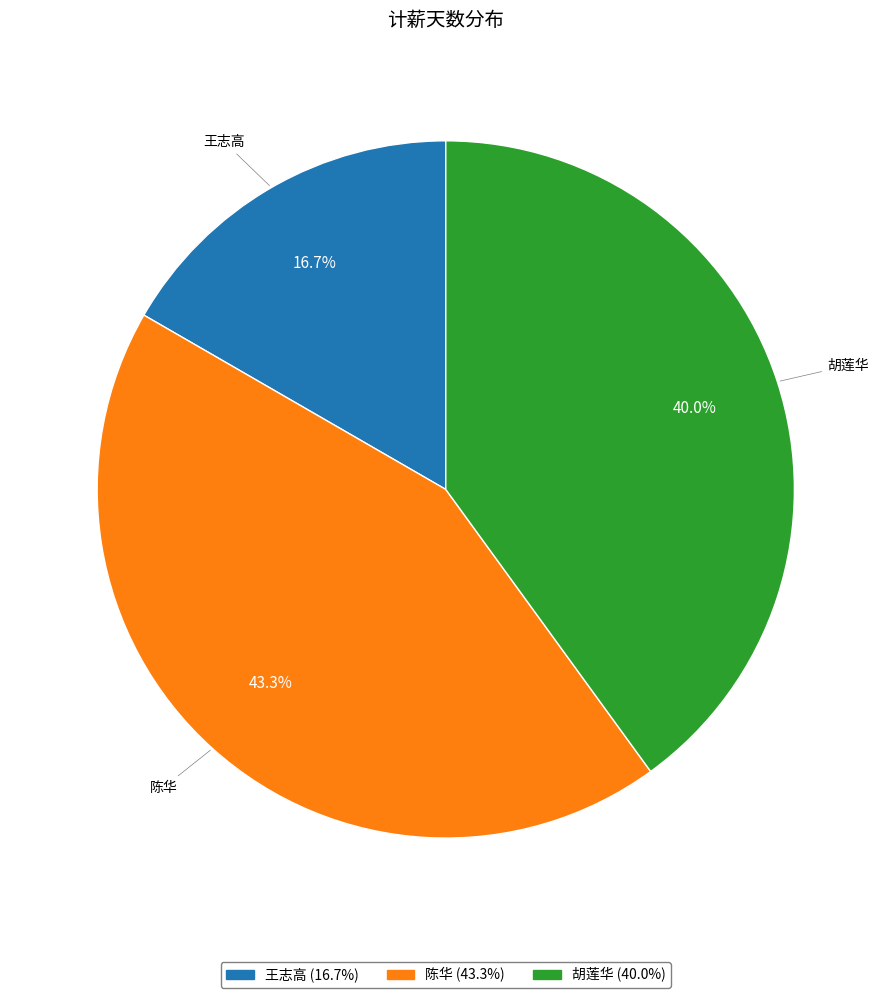

What is the total percentage of 王志高 and 胡莲华?

56.7%